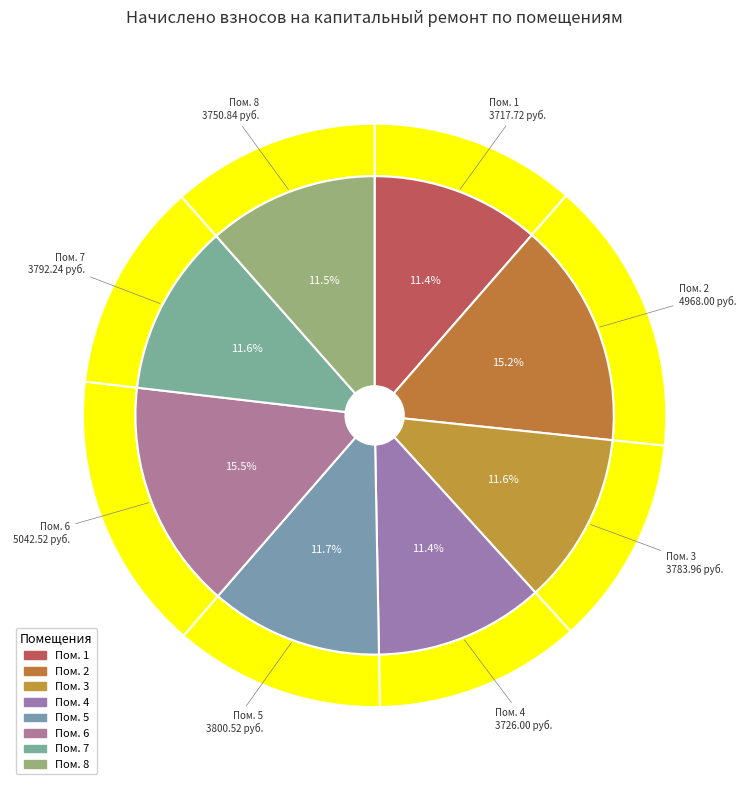

Is 2 the majority of the pie?

No